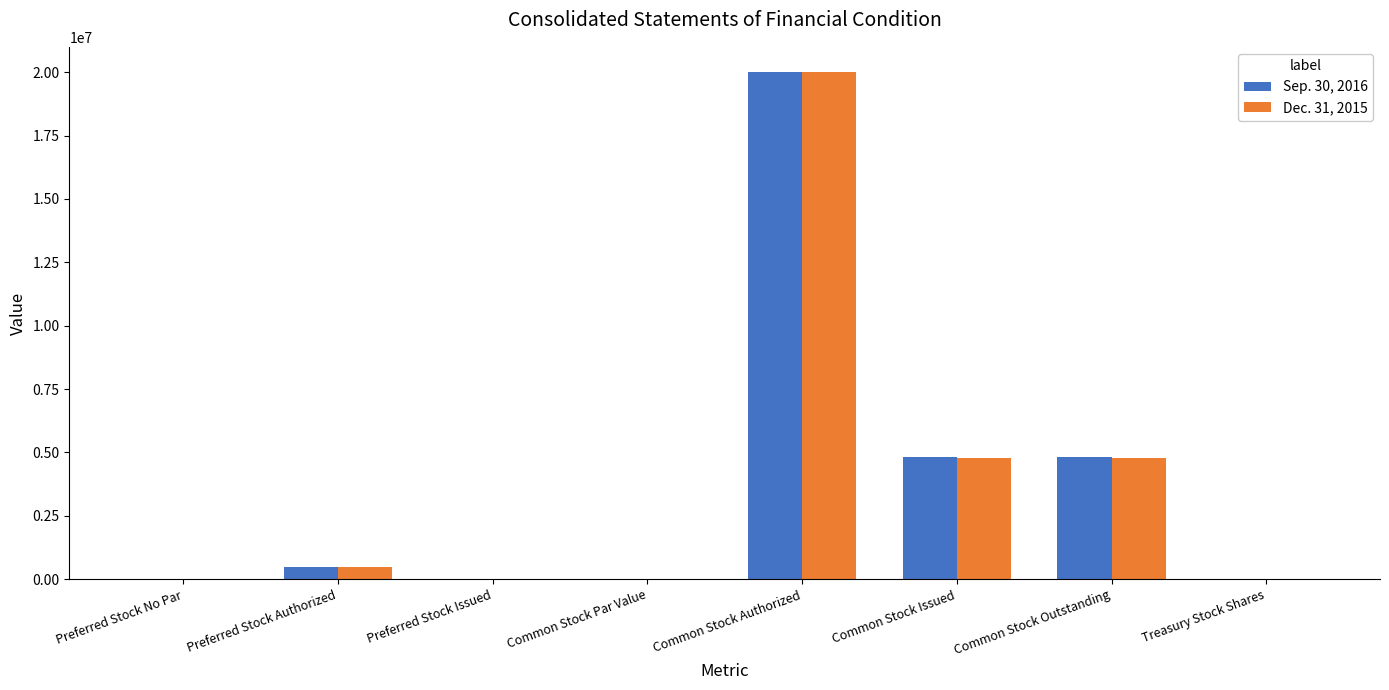

The value of Dec. 31, 2015 at Preferred Stock Authorized is 500000. True or false?

True